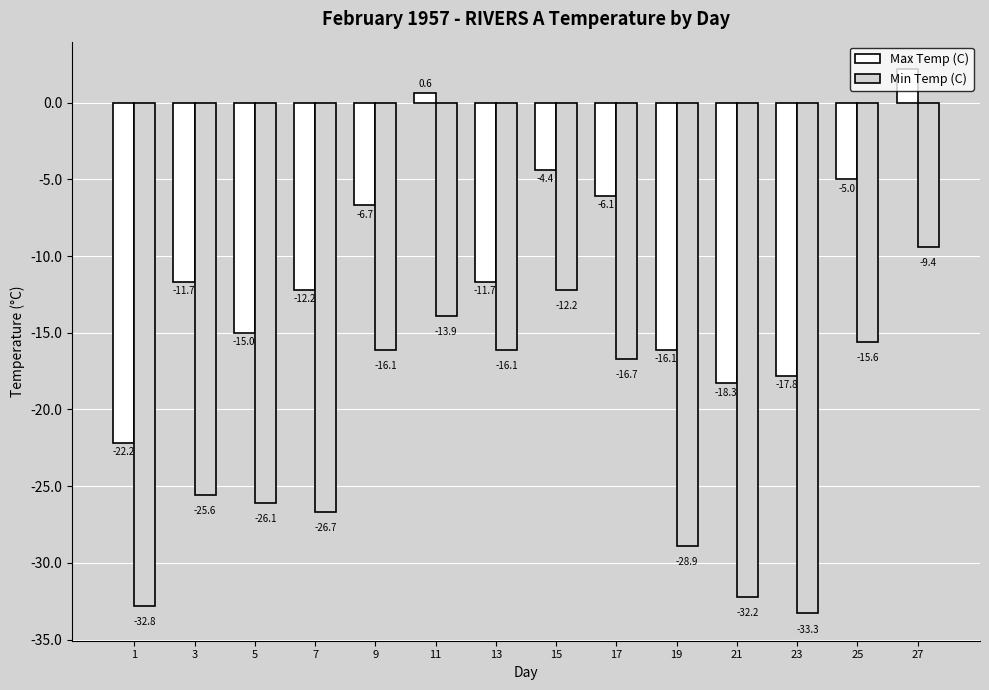

What is the total value across all series at 27?

-7.2